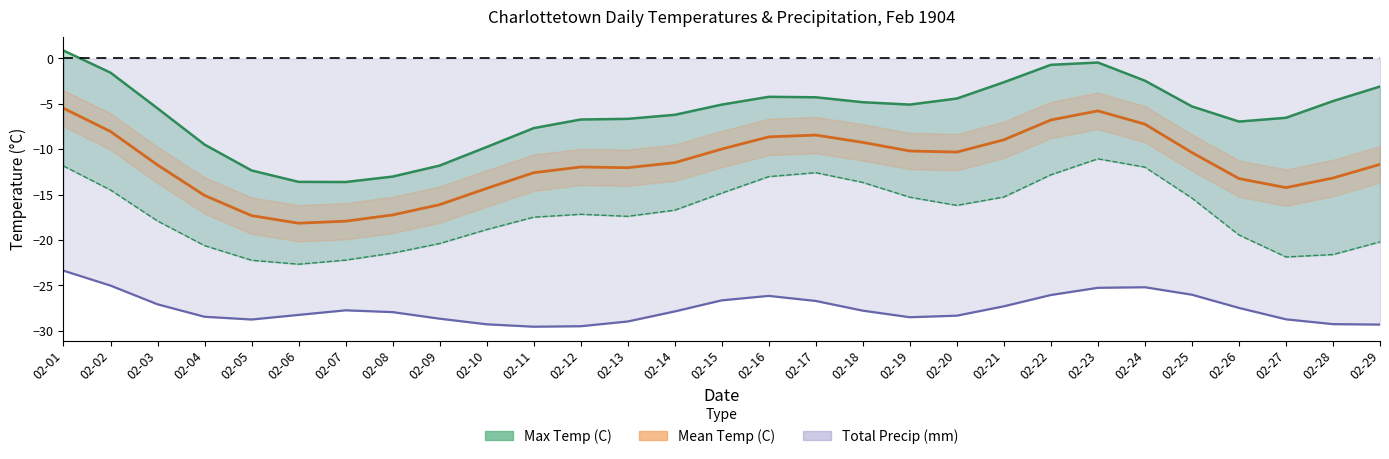

How many values exceed -5?

12